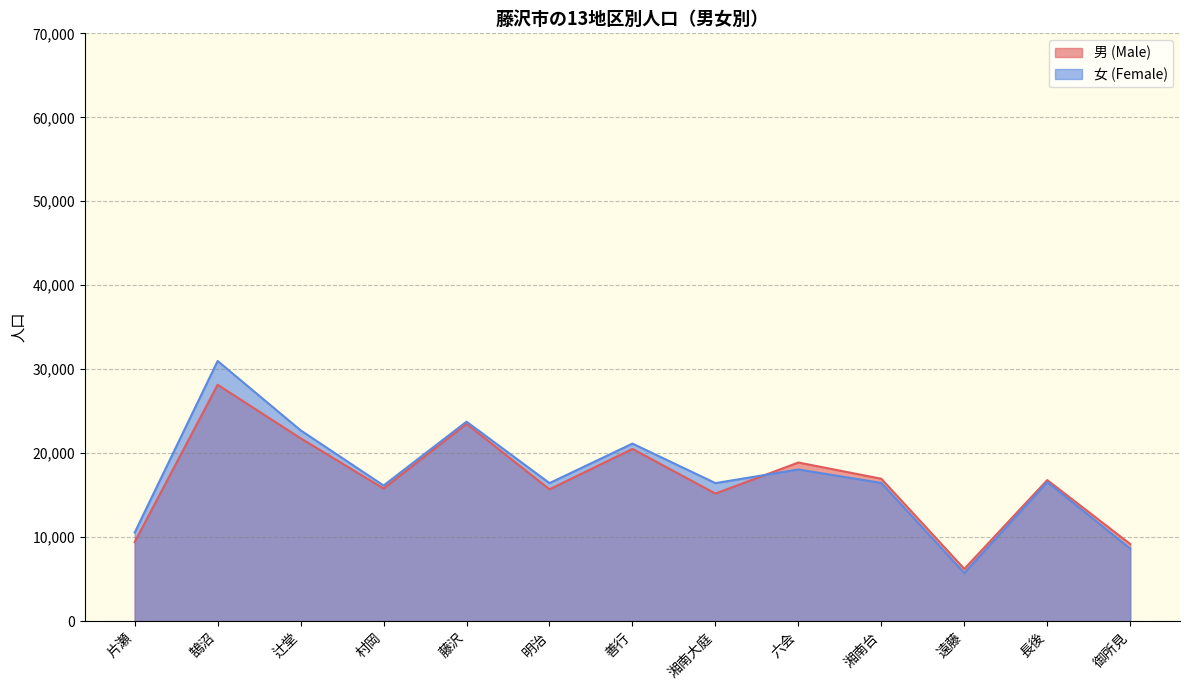

Rank the categories by 男 (Male) value from highest to lowest.

鵠沼, 藤沢, 辻堂, 善行, 六会, 湘南台, 長後, 村岡, 明治, 湘南大庭, 片瀬, 御所見, 遠藤